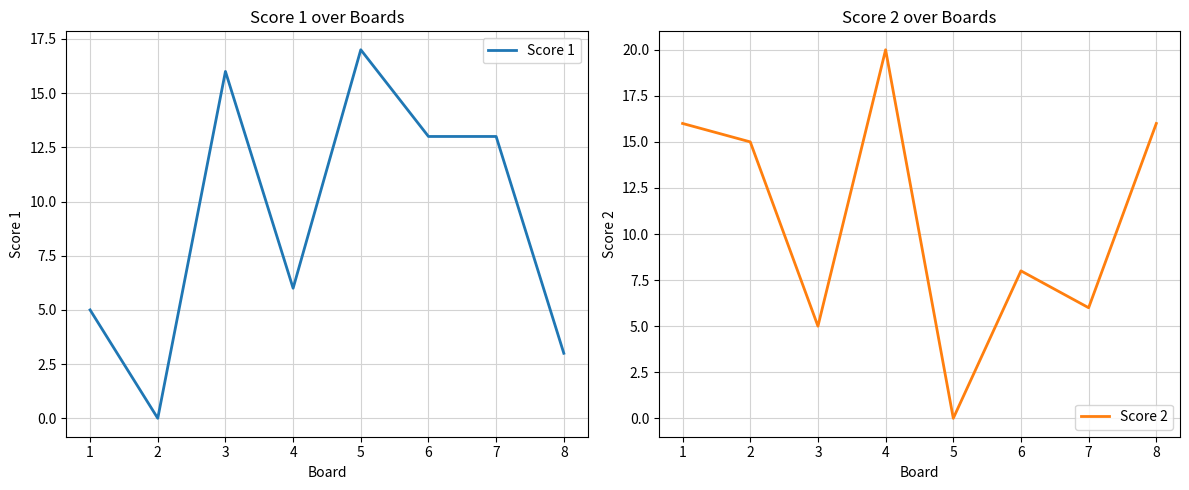

List the series in order of their peak value, highest first.

Score 2, Score 1